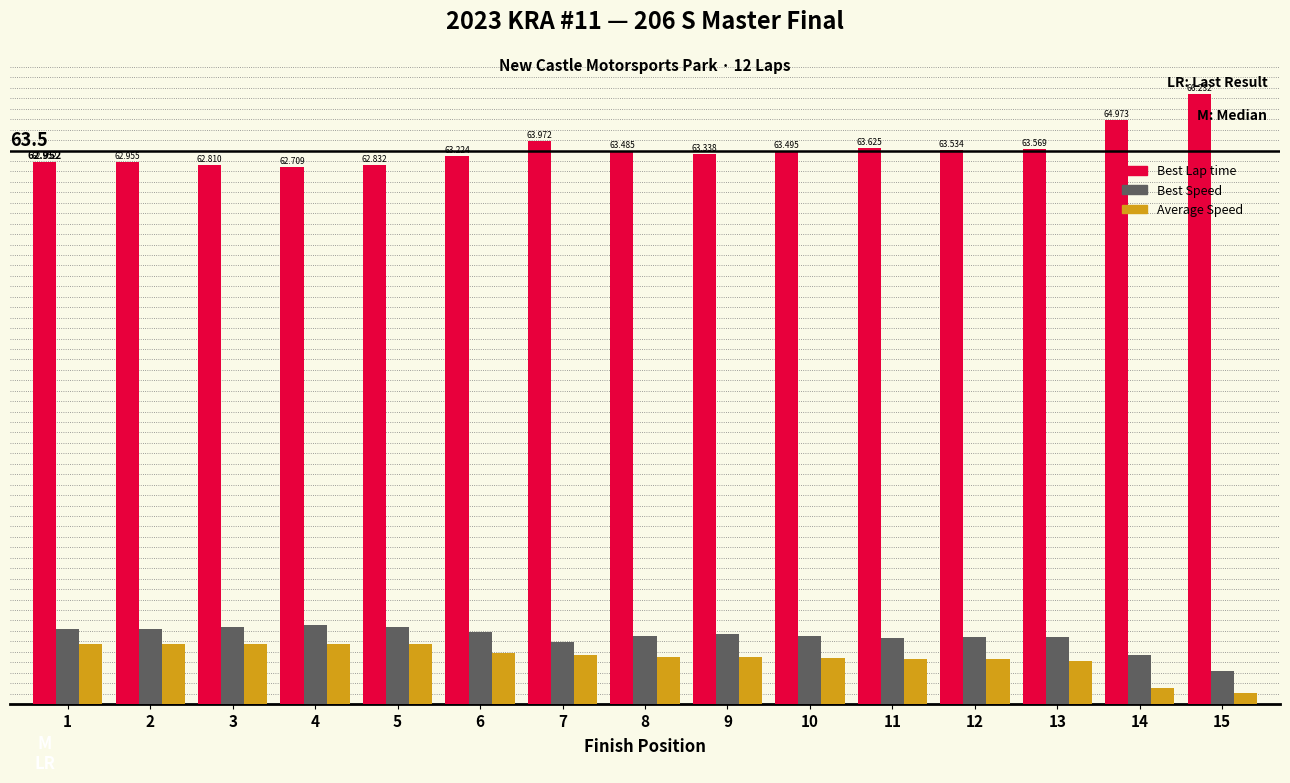

What are all the series names shown in the legend?

Best Lap time, Best Speed, Average Speed